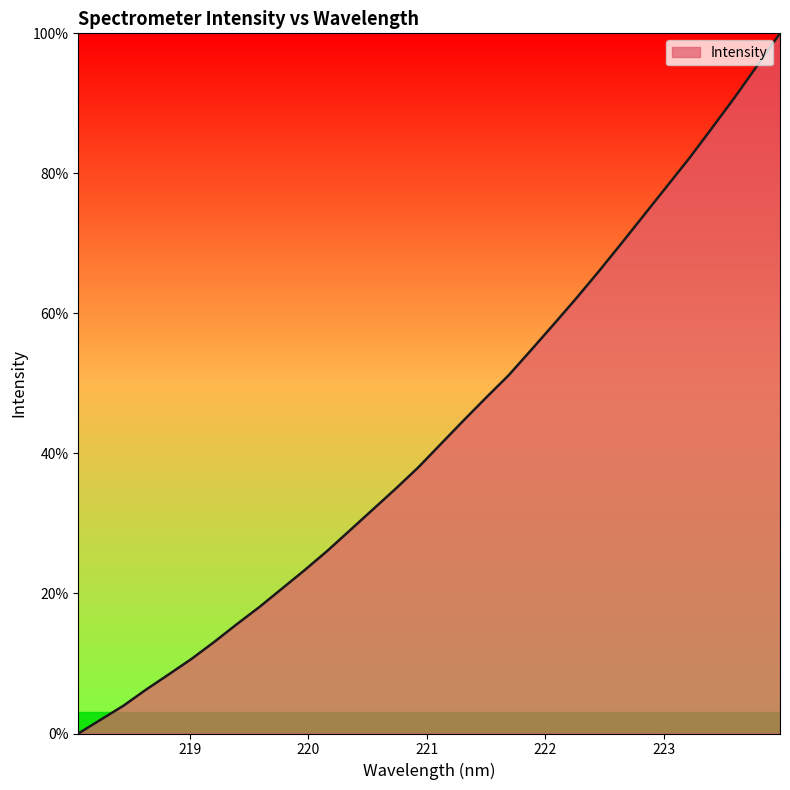

What is the maximum value shown in the chart?

100.0